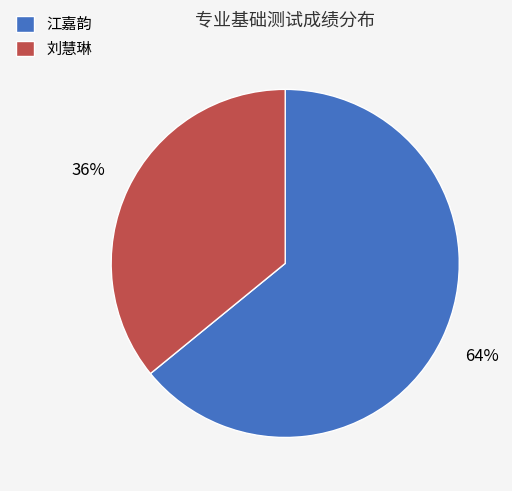

Which category has the smallest portion of the pie?

刘慧琳